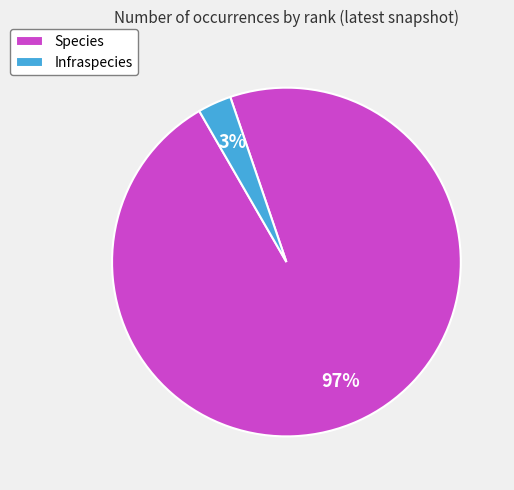

Which has a higher value, Infraspecies or Species?

Species